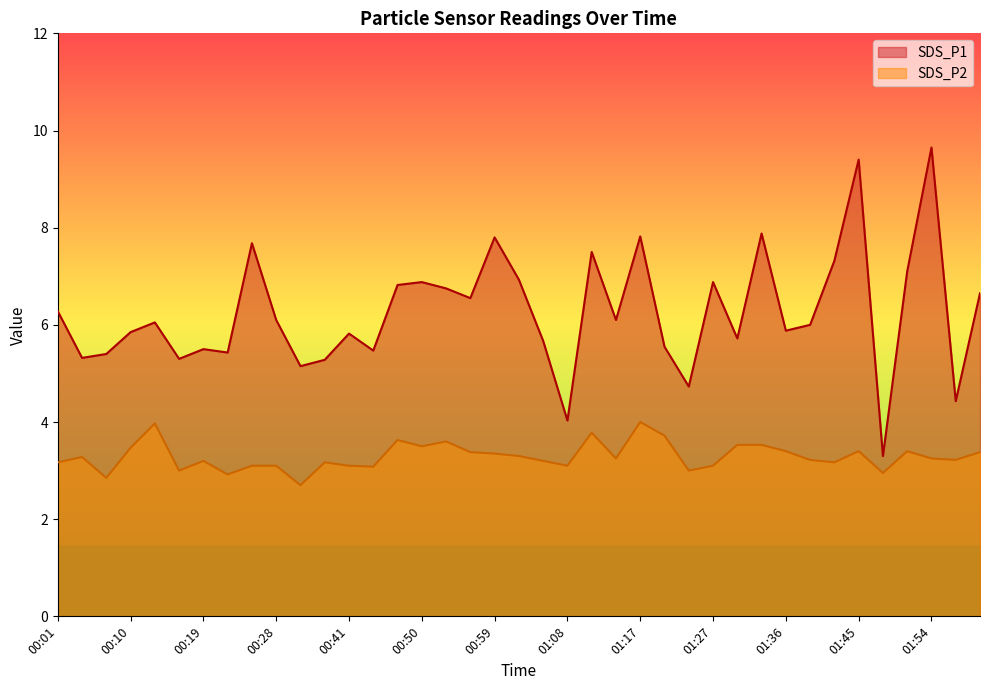

At which category does SDS_P1 reach its first local valley?

00:04